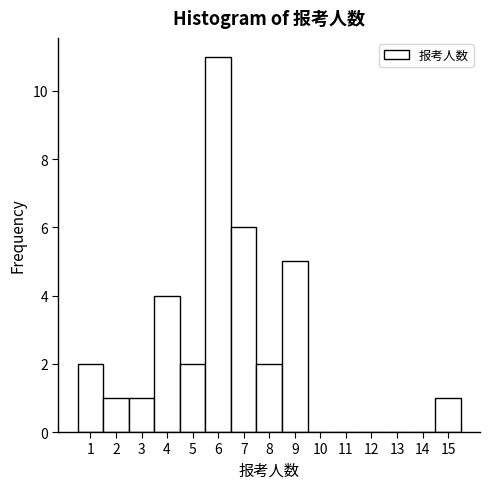

Reading left to right, transcribe this chart: for each bar, give the range it covers on the x-axis and its height. The values are not printed on the chart, so give them approximately, as read against the axis.

0.5 to 1.5: 2
1.5 to 2.5: 1
2.5 to 3.5: 1
3.5 to 4.5: 4
4.5 to 5.5: 2
5.5 to 6.5: 11
6.5 to 7.5: 6
7.5 to 8.5: 2
8.5 to 9.5: 5
9.5 to 10.5: 0
10.5 to 11.5: 0
11.5 to 12.5: 0
12.5 to 13.5: 0
13.5 to 14.5: 0
14.5 to 15.5: 1